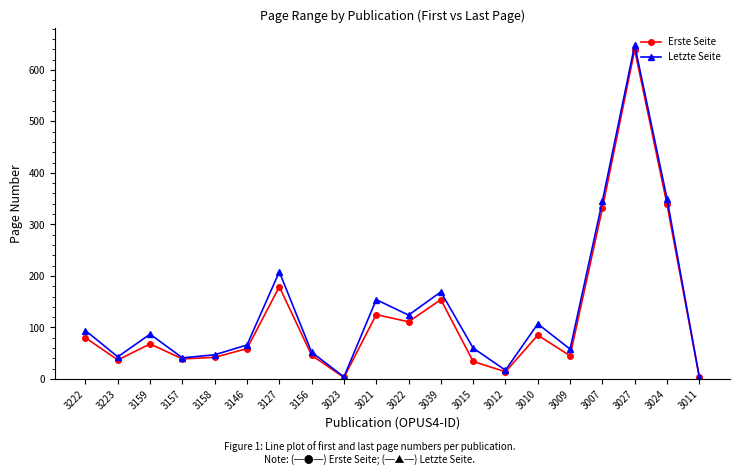

Is it true that Letzte Seite equals 169 at 3039?

True